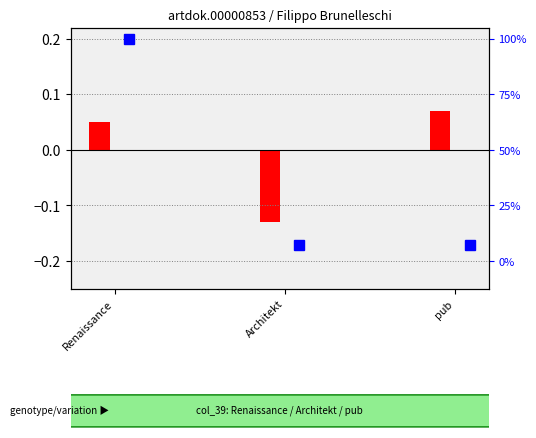

What is the label of the 3rd bar from the right?

Renaissance